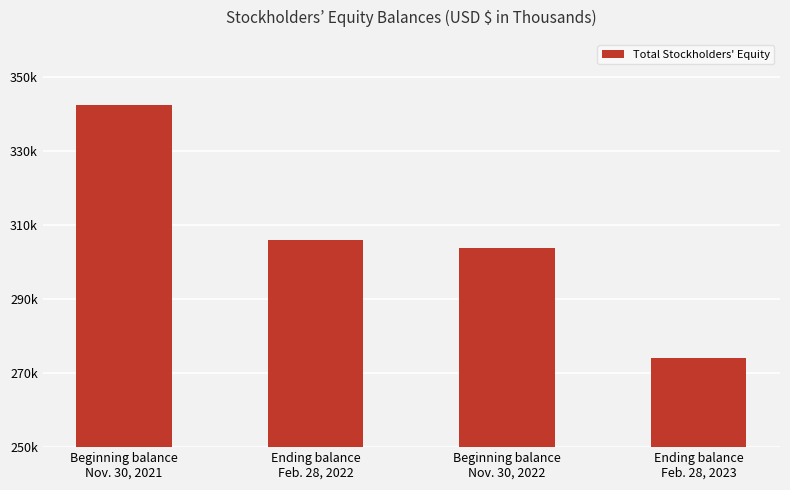

What is the difference between the maximum and minimum values?

68250